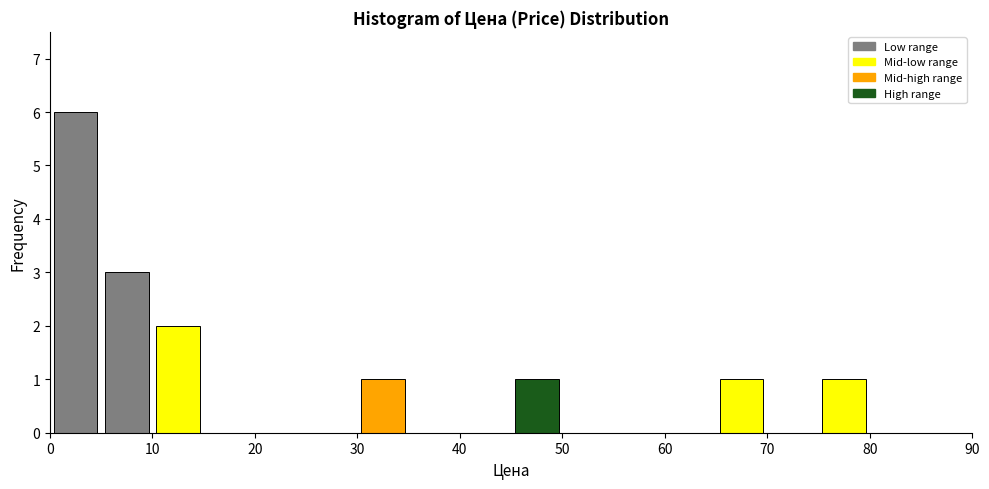

Over which range of the x-axis is the bar tallest?

0 to 5